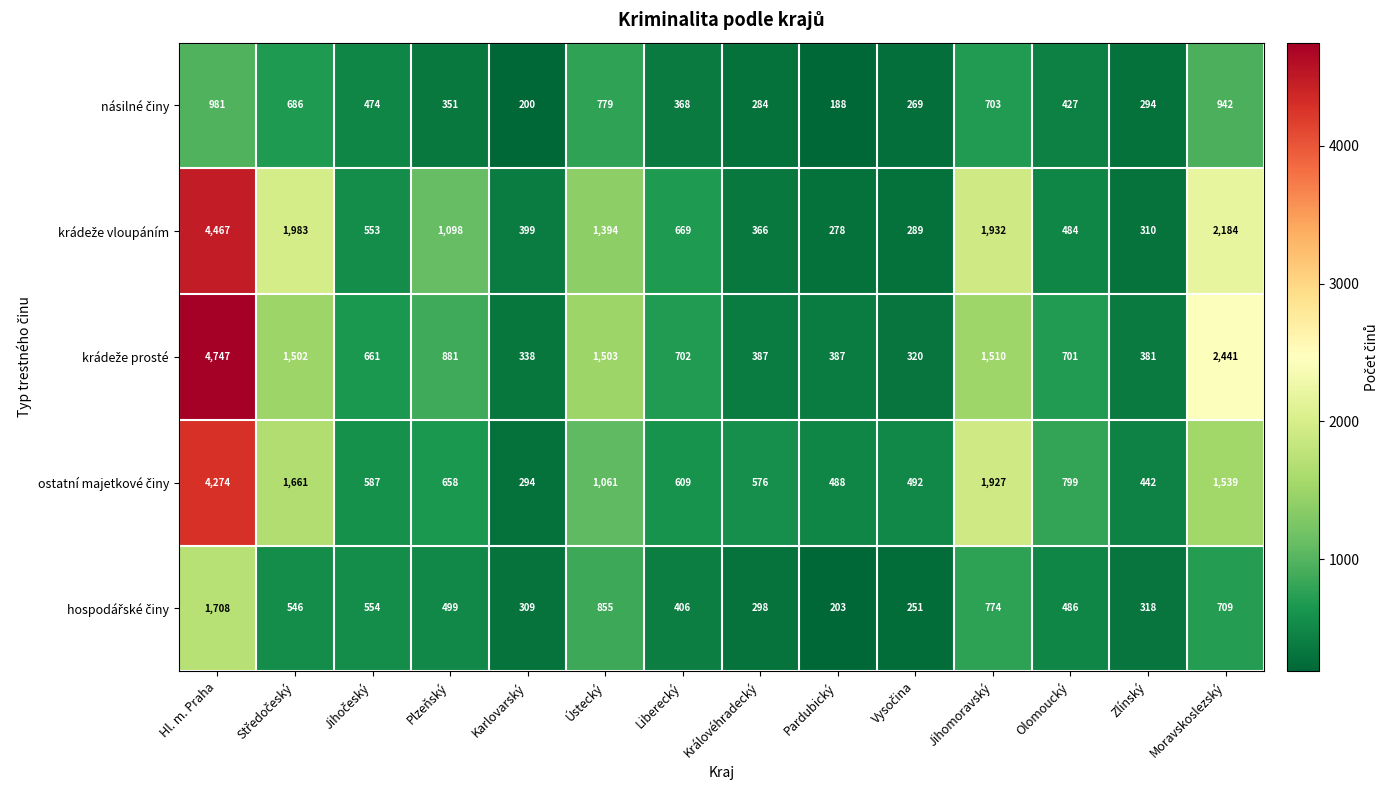

At how many categories does at least one series exceed 910?

6